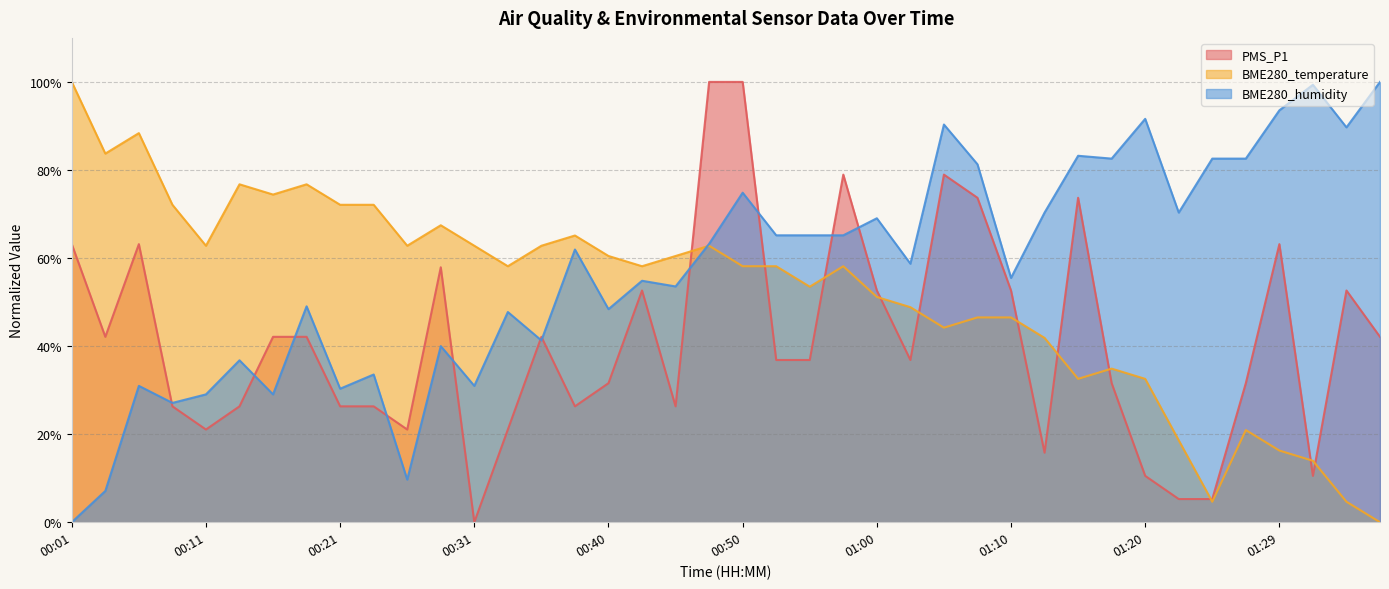

True or false: BME280_humidity has a value of 82.6 at 01:24.

True